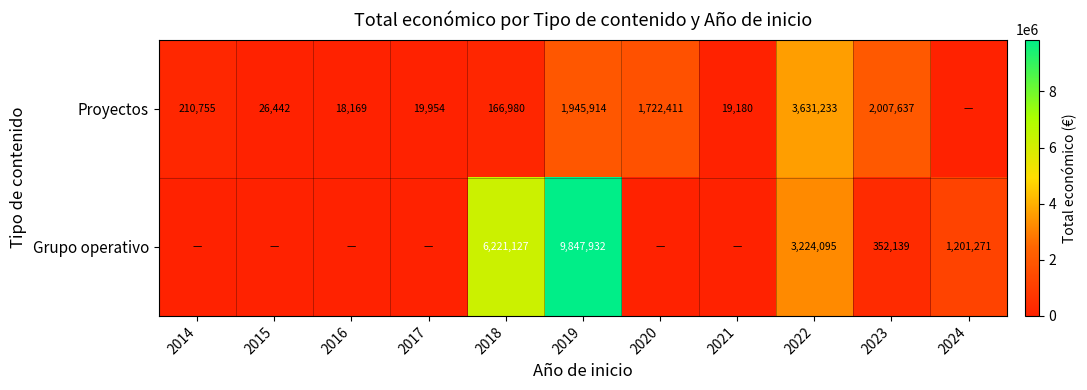

What is the difference between the Proyectos values at 2016 and 2019?

1927745